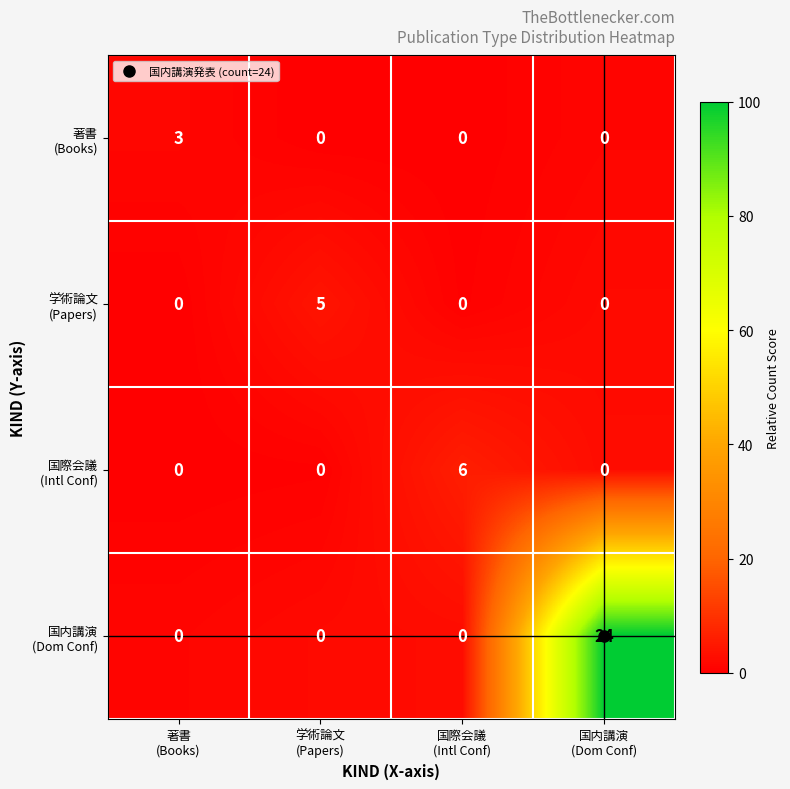

Which series changed the most between 国際会議 (Intl Conf) and 国内講演 (Dom Conf)?

国内講演 (Dom Conf)